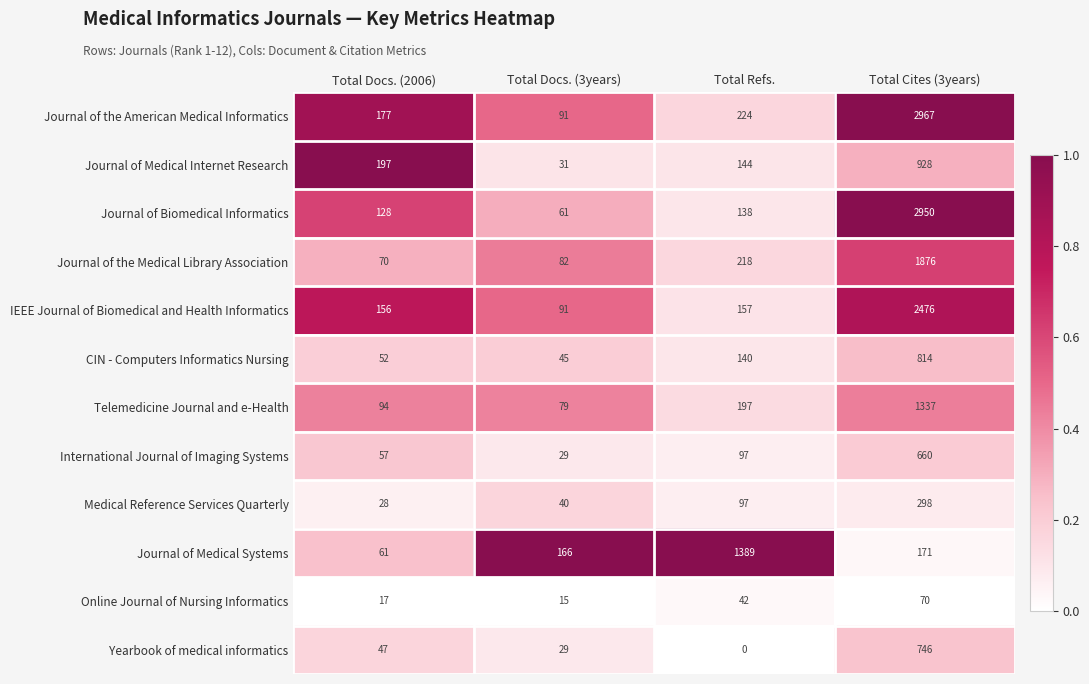

Which label corresponds to the smallest value in the chart?

Total Refs.